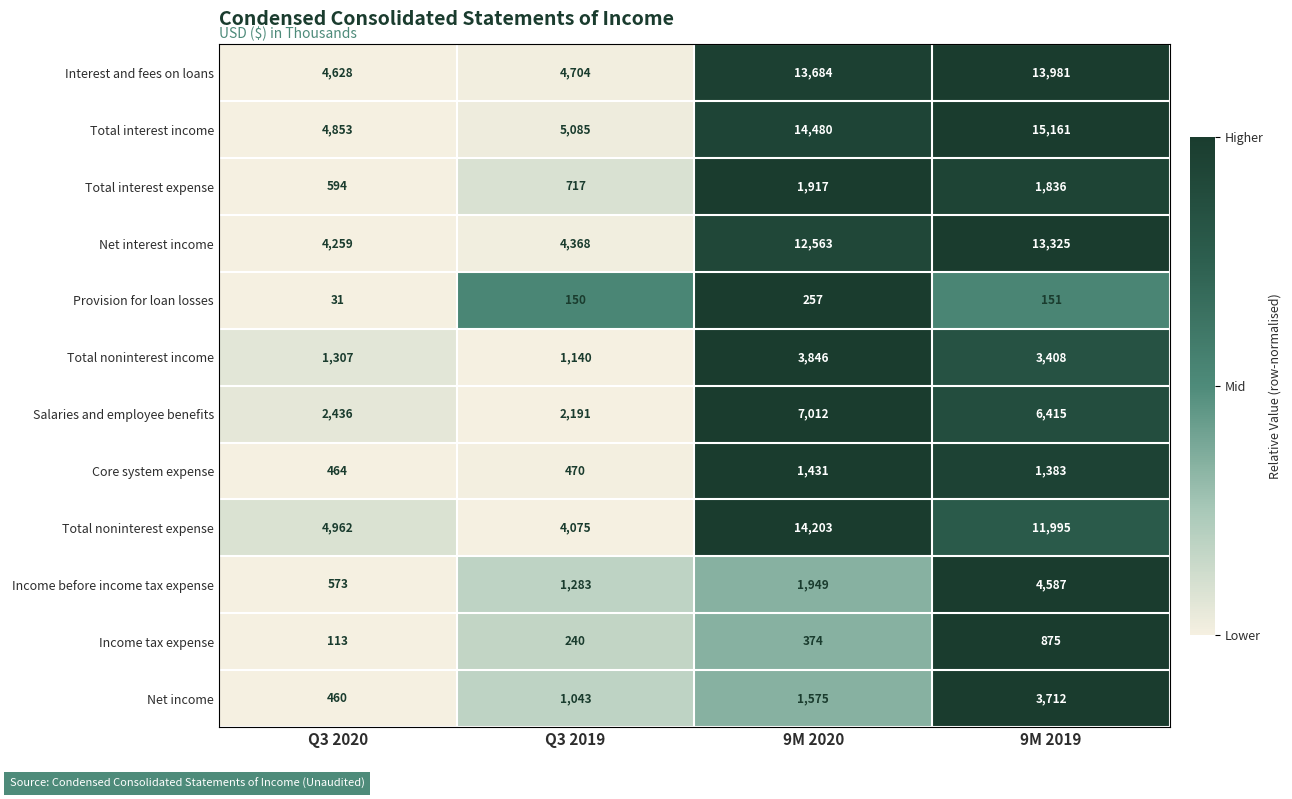

What is the sum of all Core system expense values?

3748